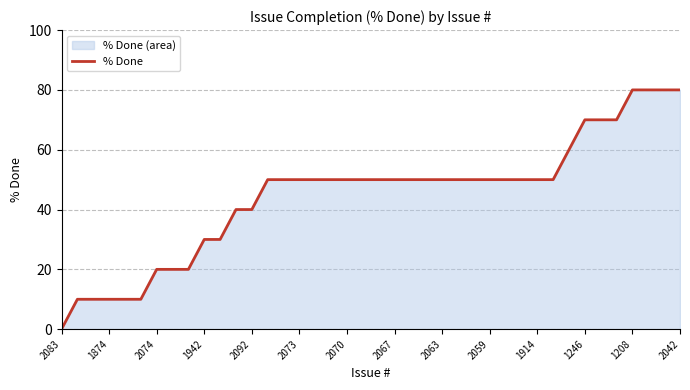

How many lines are shown in the chart?

1